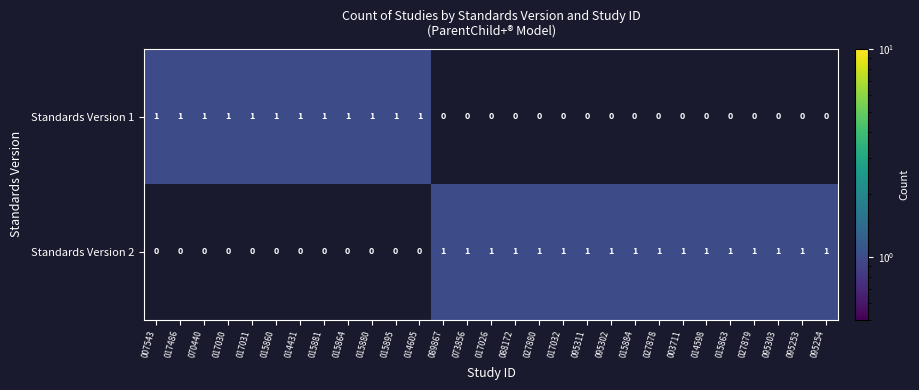

Which series has the largest total across all categories?

Standards Version 2